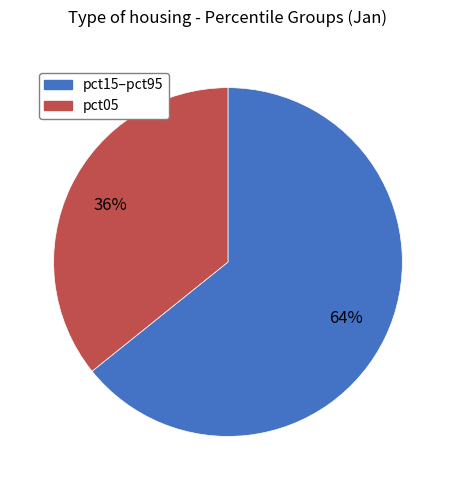

To the nearest percent, what is the average slice percentage?

50%